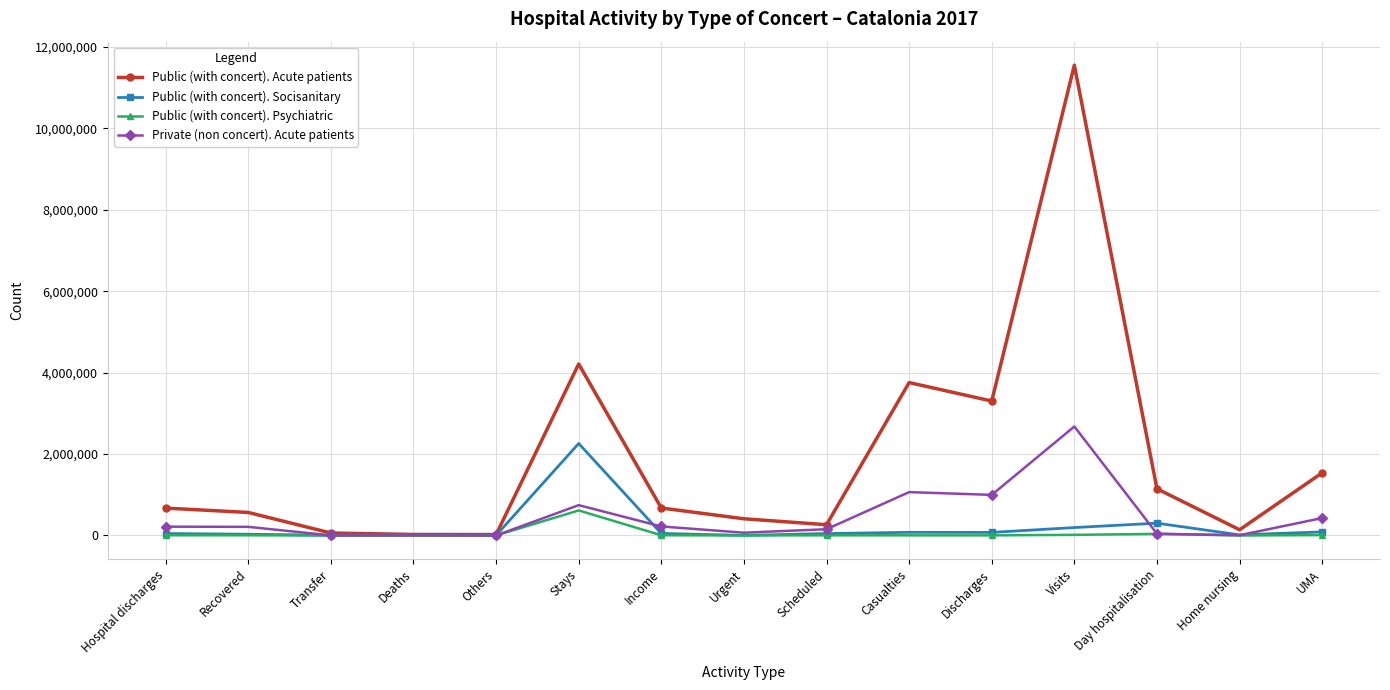

Which series has the largest range (max minus min)?

Public (with concert). Acute patients